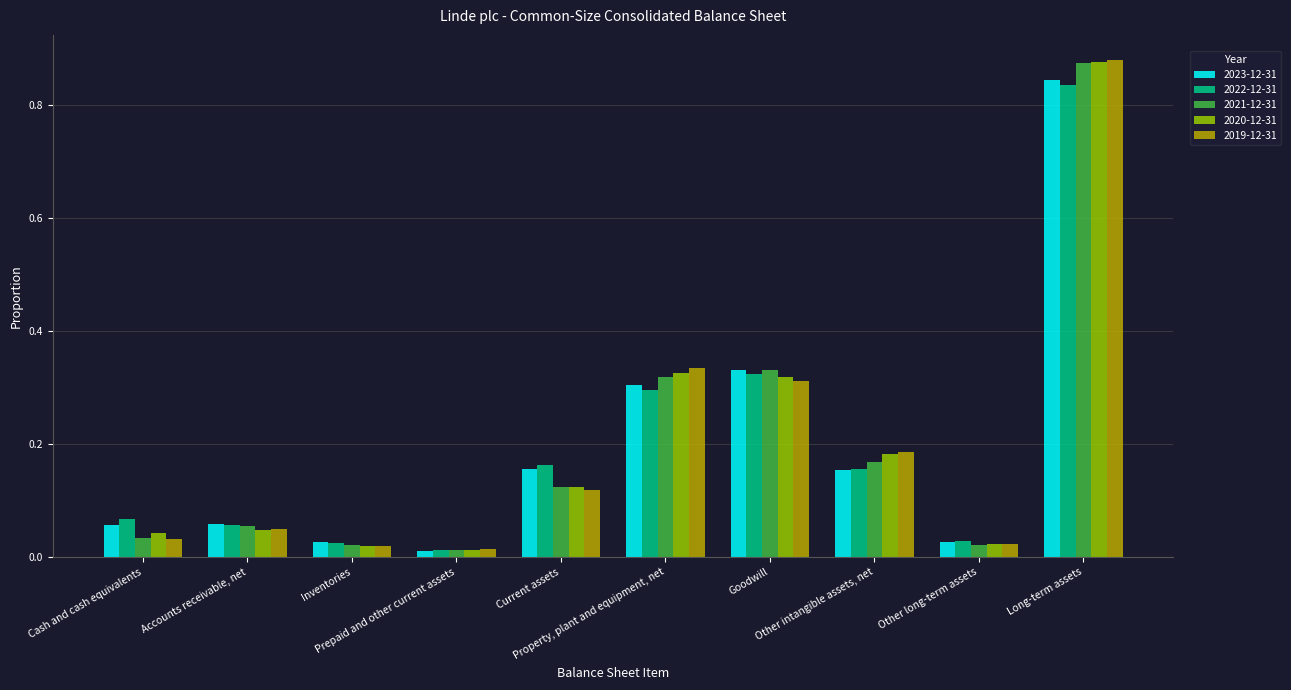

At how many categories does at least one series exceed 0?

10